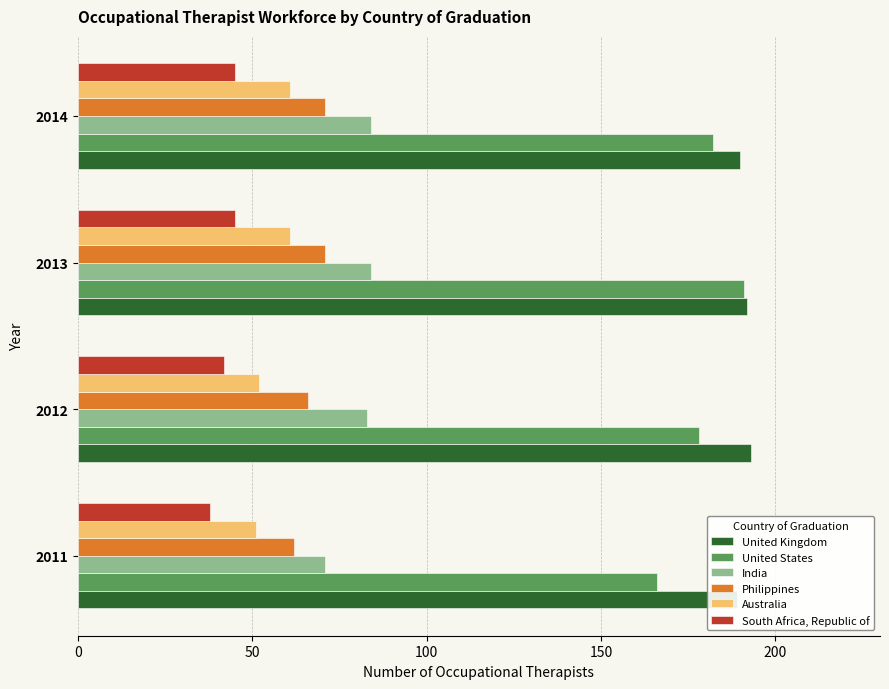

True or false: United Kingdom has a value of 277 at 2014.

False